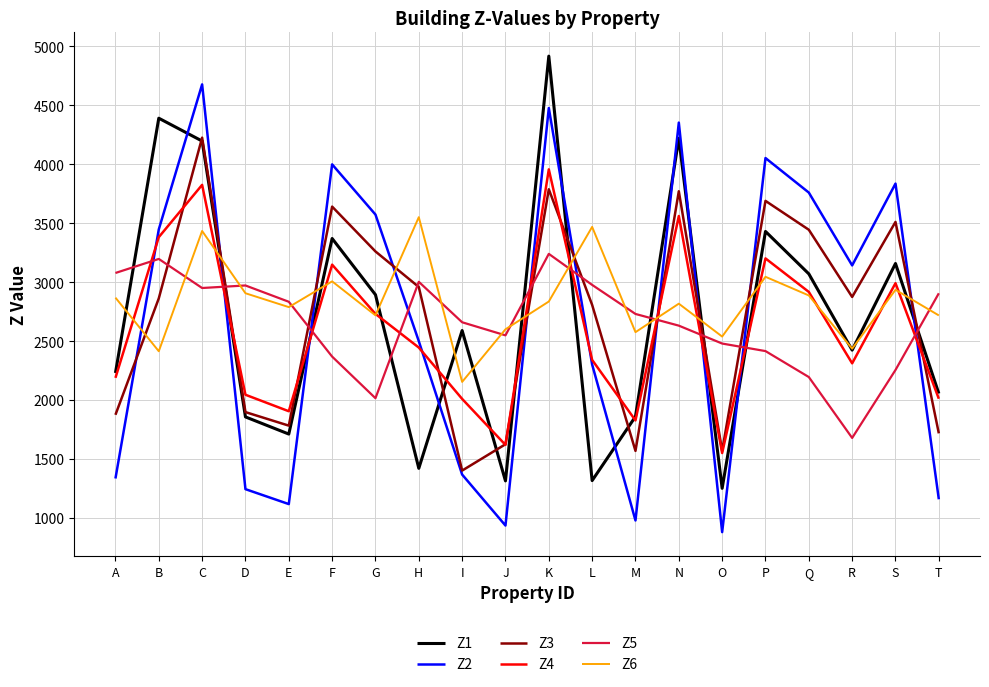

What is the approximate value of Z2 at P?

4053.0